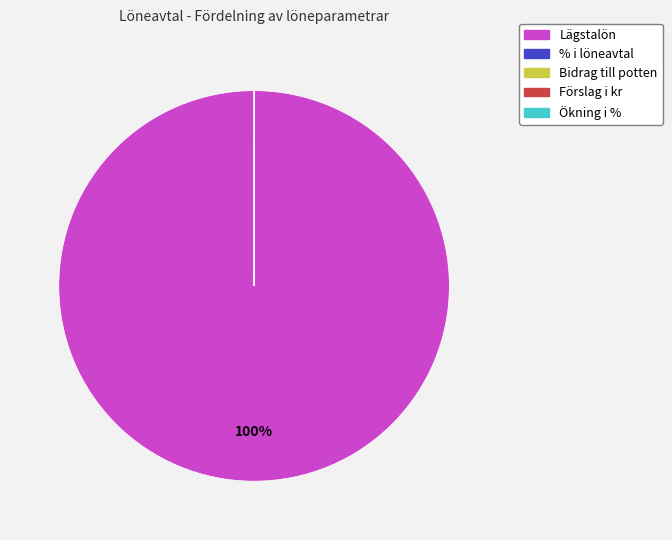

What percentage is the Lägstalön slice, to the nearest percent?

100%